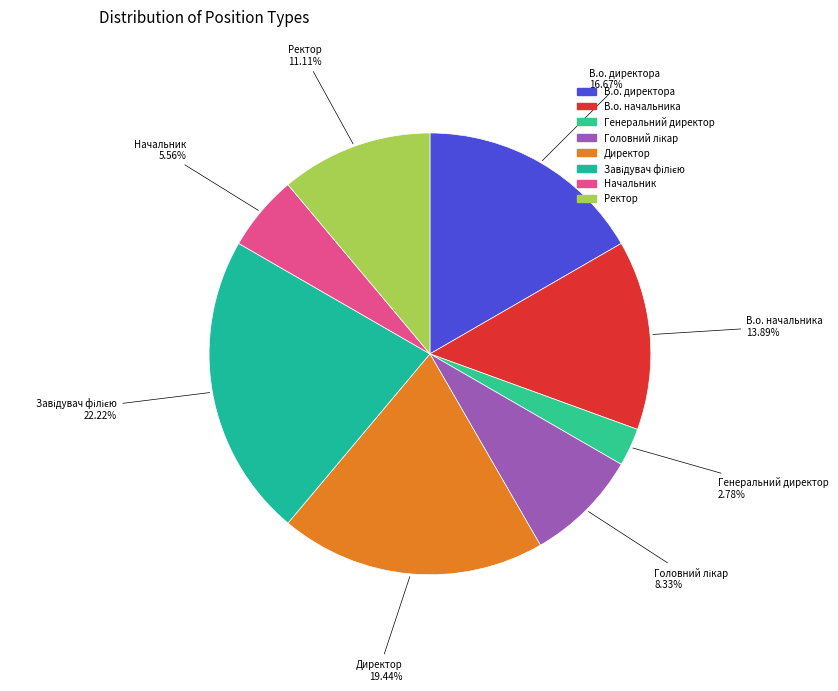

Is the sum of Директор and Генеральний директор greater than half?

No